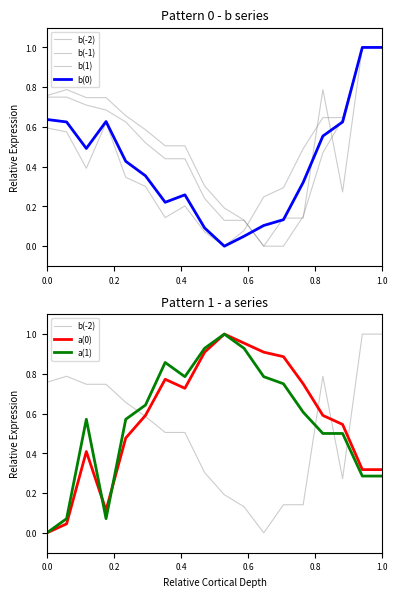

Is this an area chart (filled region under the line)?

No